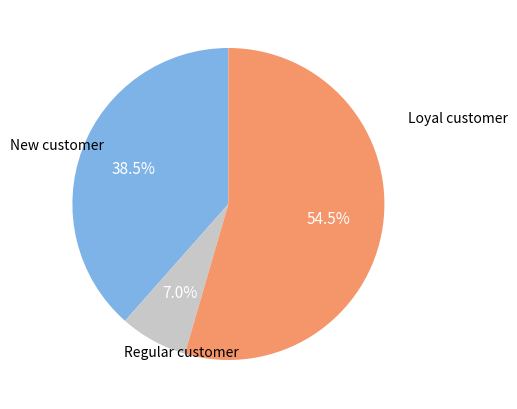

Count the number of slices in the pie.

3